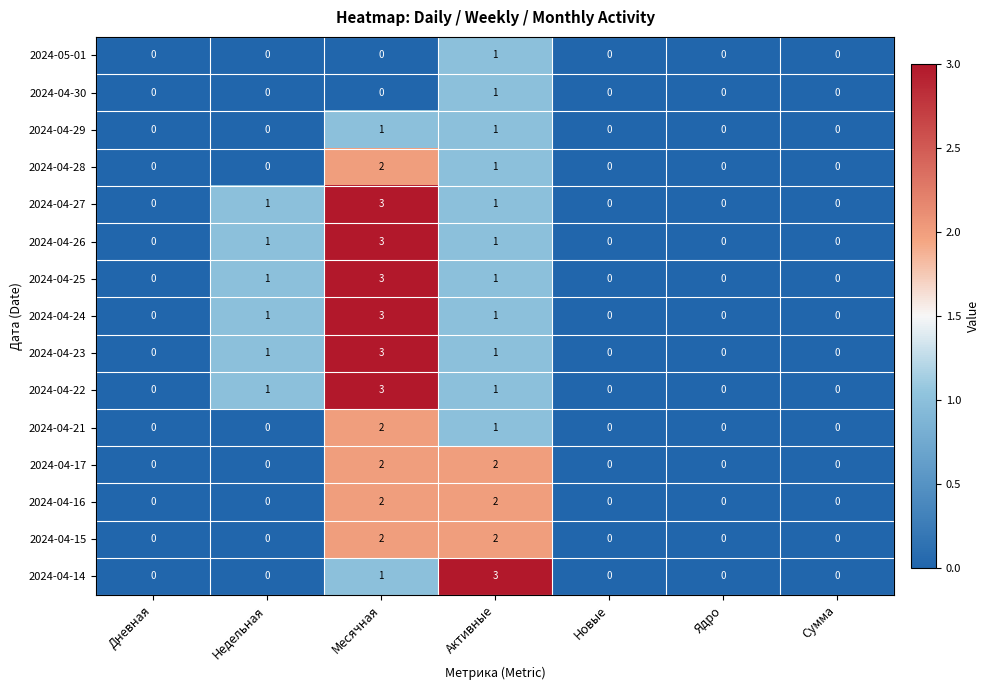

What is the greatest value displayed?

3